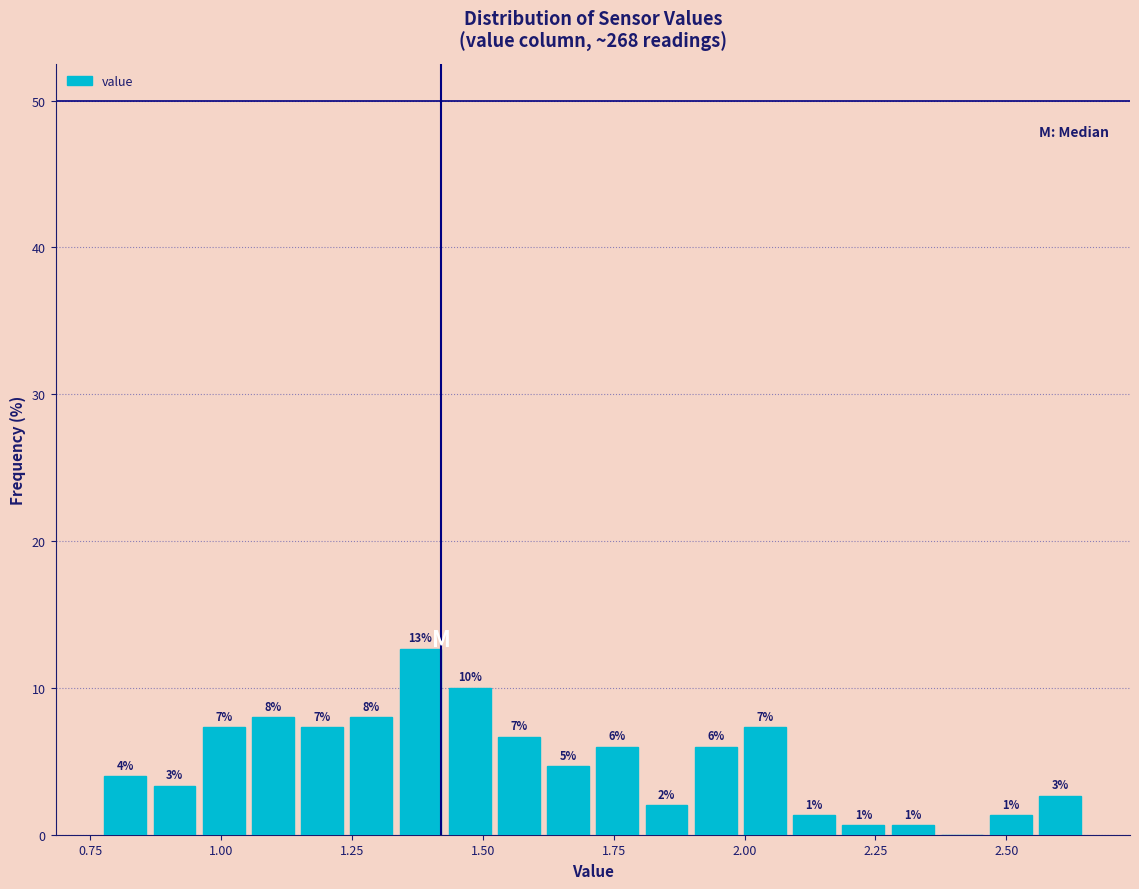

Around what value on the x-axis is the tallest bar? Give the approximate position of its centre, as read against the axis.

1.40